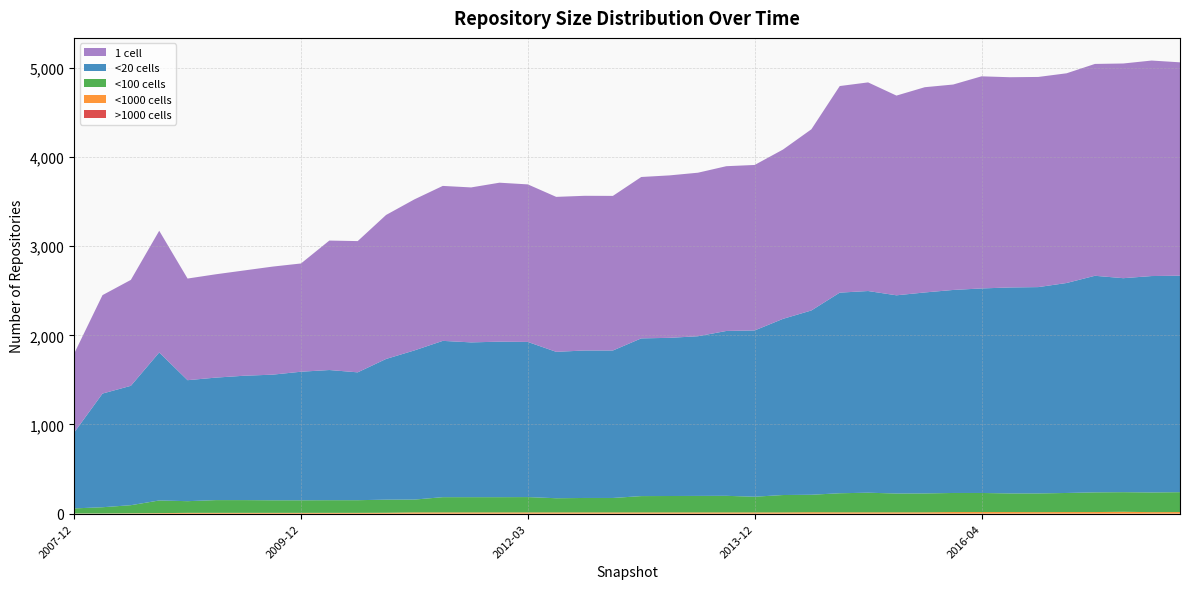

Reading right to left, list all the values displayed in this chart.

over_thousand_cells: 0	0	0	0	0	0	0	0	0	0	0	0	0	0	0	0	0	0	0	0	0	0	0	0	0	0	0	0	0	0	0	0	0	0	0	0	0	0	0	0
under_thousand_cells: 18	17	21	18	18	17	18	18	18	15	15	15	15	16	14	14	14	14	14	14	14	14	14	14	14	14	14	14	10	9	9	9	9	9	9	9	6	4	2	2
under_hundred_cells: 223	221	220	221	214	210	209	214	214	212	211	220	214	196	195	176	186	185	184	183	162	162	159	172	171	171	171	144	147	142	142	141	141	143	143	131	142	91	70	57
under_twenty_cells: 2428	2427	2400	2429	2355	2314	2310	2294	2277	2254	2223	2262	2250	2067	1976	1865	1849	1791	1774	1769	1654	1654	1642	1740	1744	1736	1753	1673	1578	1434	1460	1442	1409	1395	1374	1357	1660	1339	1275	851
one_cell: 2393	2417	2408	2376	2352	2357	2358	2379	2304	2302	2240	2340	2317	2032	1899	1856	1848	1834	1822	1810	1734	1735	1738	1767	1783	1738	1738	1694	1615	1472	1452	1214	1212	1181	1159	1140	1365	1188	1104	885